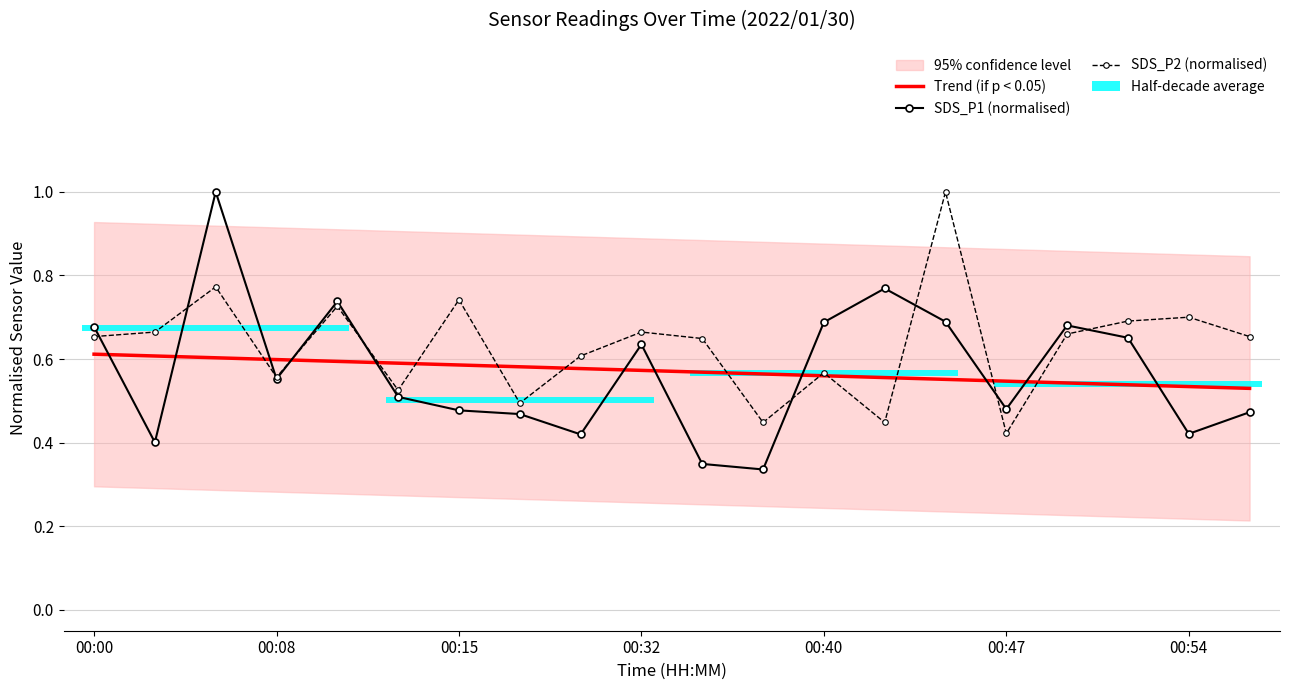

Read the Trend (if p < 0.05) value at 00:32.

0.6